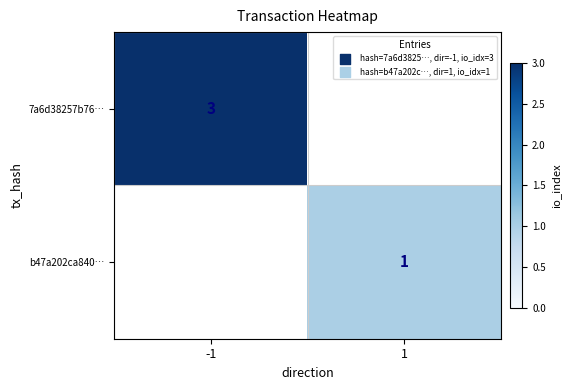

The 7a6d38257b76… series shows 4 at -1. True or false?

False